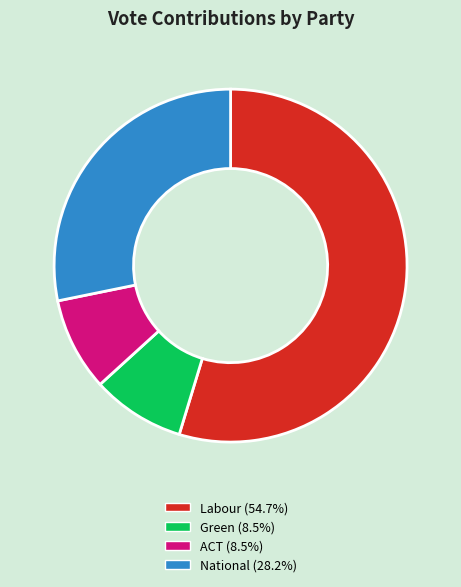

Is it true that ACT is 20% of the pie?

False